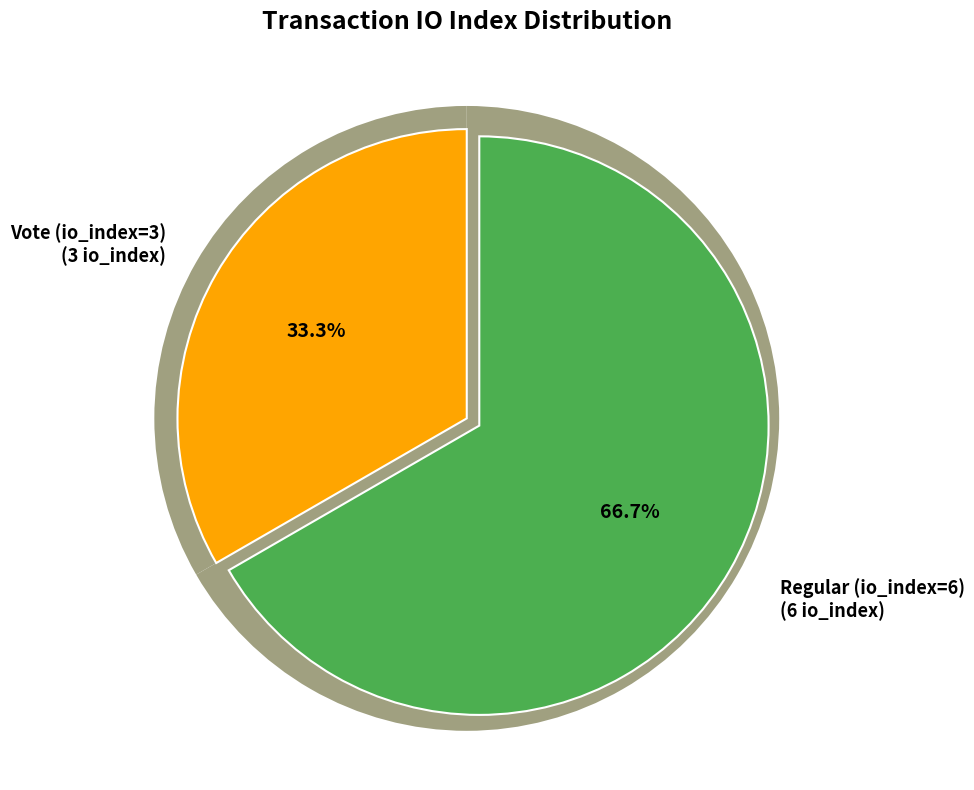

Is Regular (io_index=6) the majority of the pie?

Yes